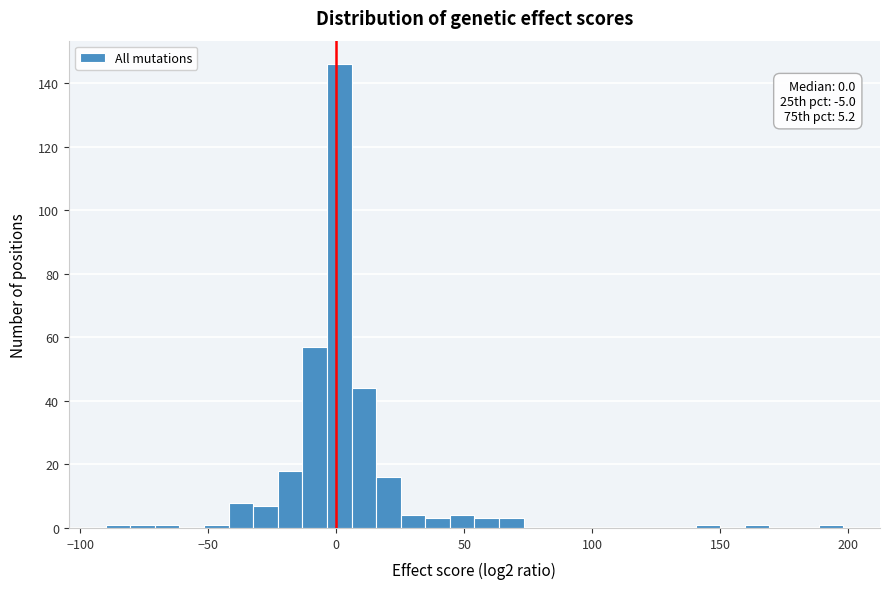

Read against the x-axis, roughly where is the centre of the tallest bar?

0